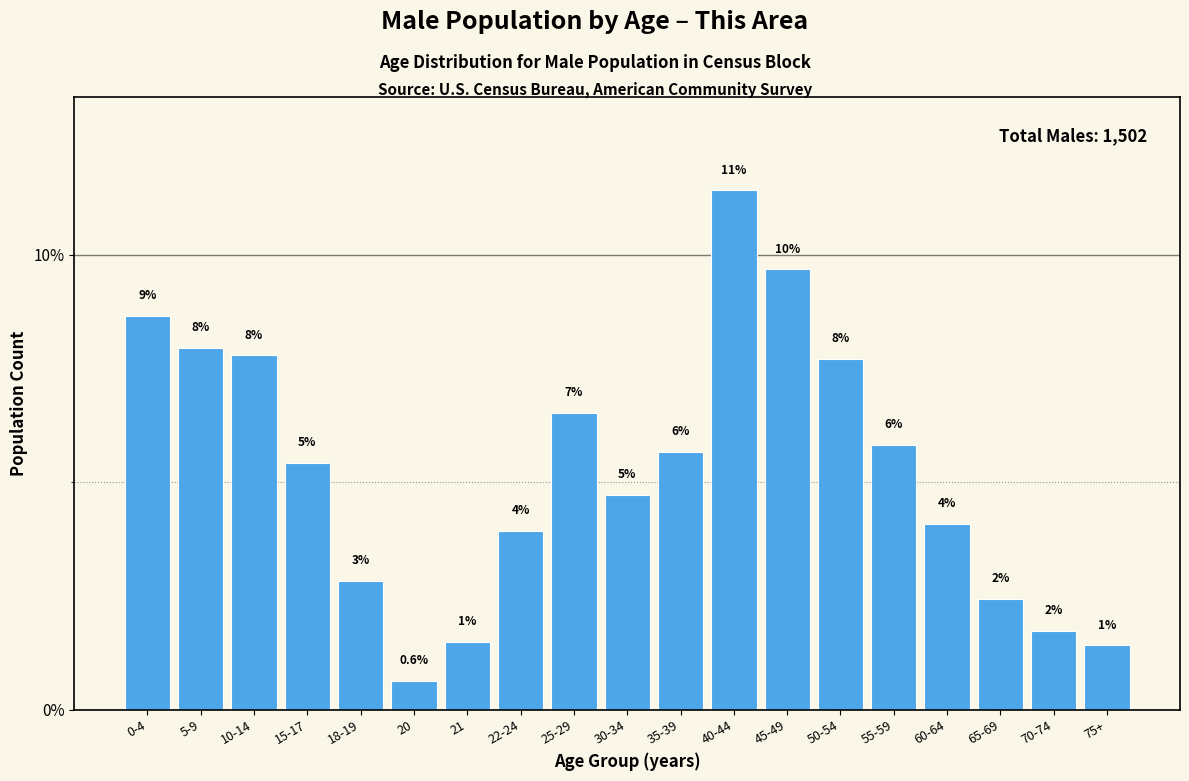

Does the chart contain any negative values?

No